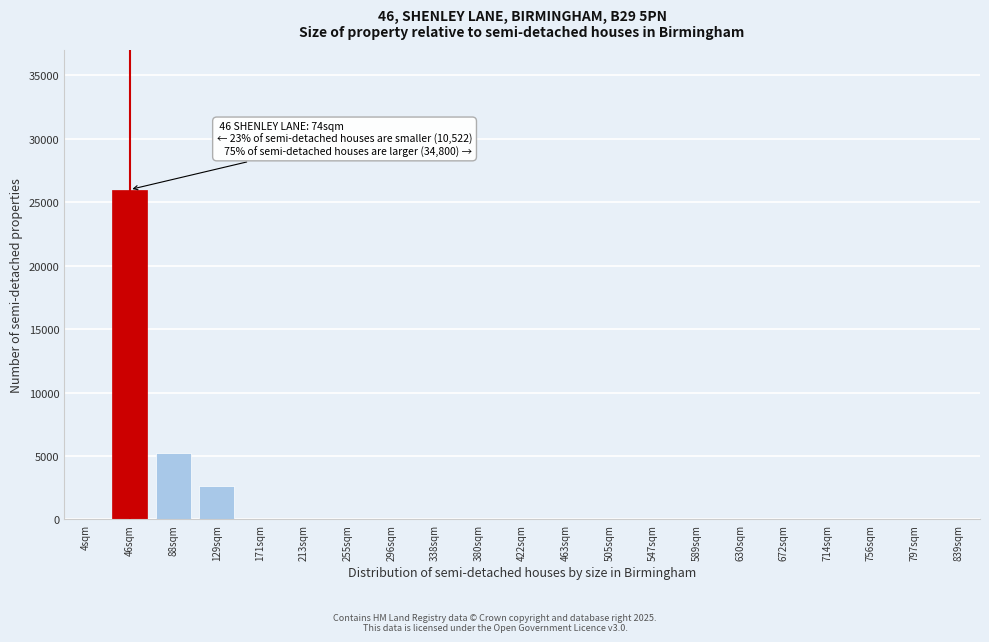

Reading left to right, what are all the values shown in this chart?

4sqm=0	46sqm=26000	88sqm=5200	129sqm=2600	171sqm=0	213sqm=0	255sqm=0	296sqm=0	338sqm=0	380sqm=0	422sqm=0	463sqm=0	505sqm=0	547sqm=0	589sqm=0	630sqm=0	672sqm=0	714sqm=0	756sqm=0	797sqm=0	839sqm=0